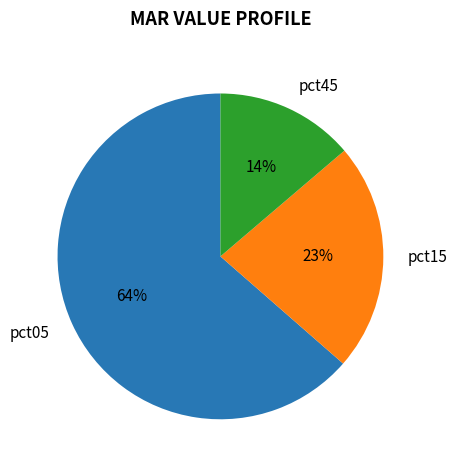

What is the smallest slice in the pie chart?

pct45